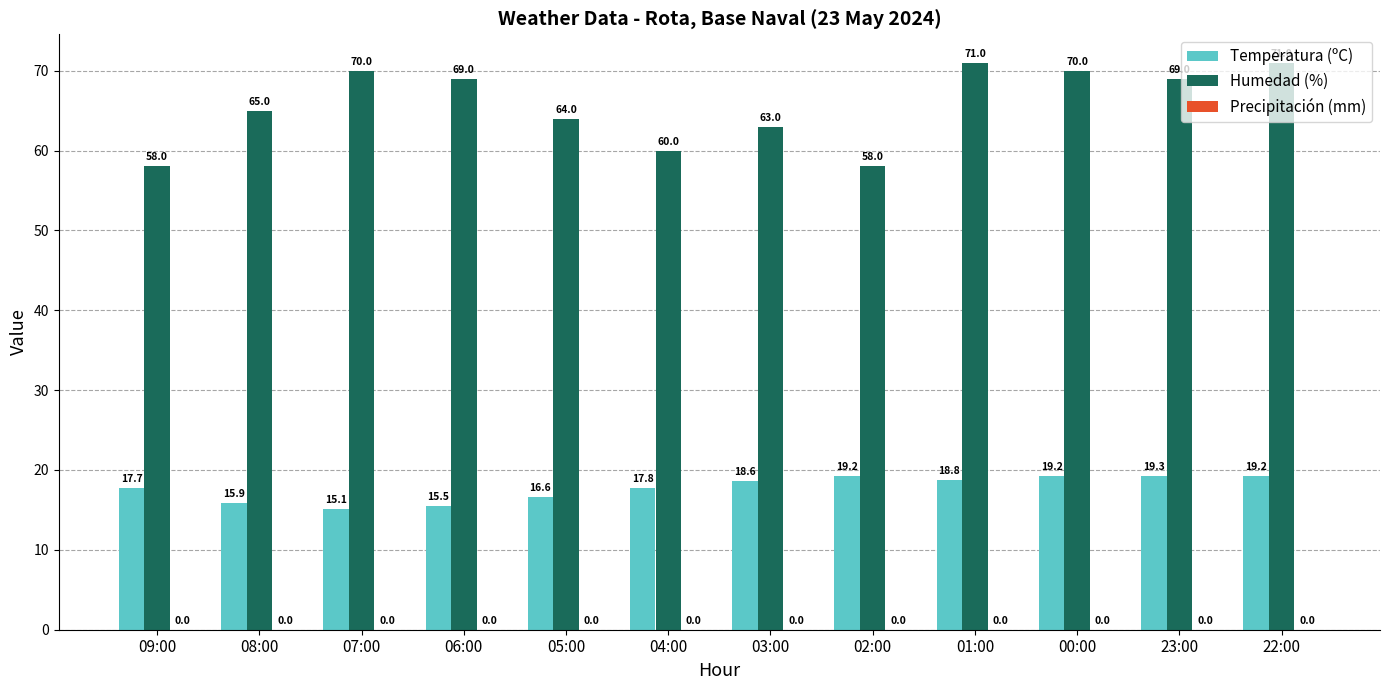

The value of Humedad (%) at 07:00 is 70.0. True or false?

True